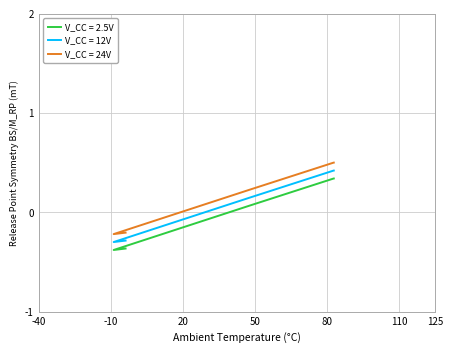

List the series in order of their peak value, highest first.

V_CC = 24V, V_CC = 12V, V_CC = 2.5V